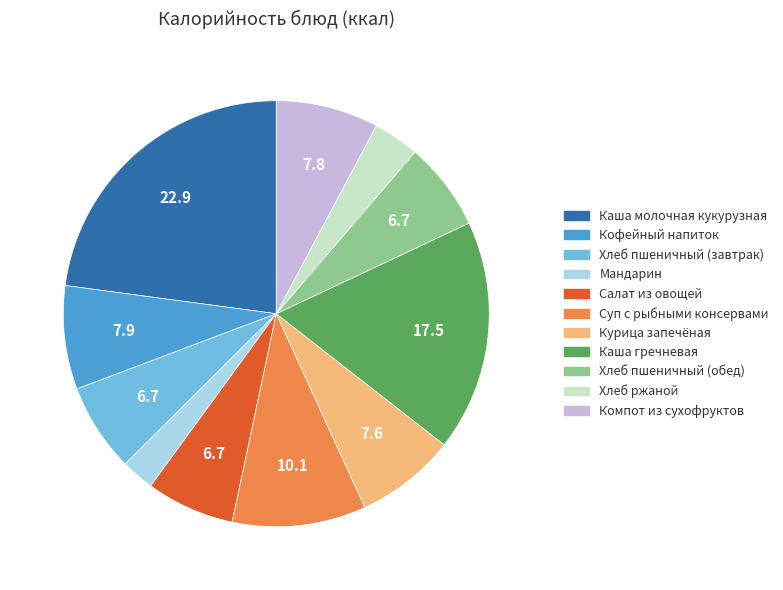

Is it true that Курица запечёная is 17% of the pie?

False